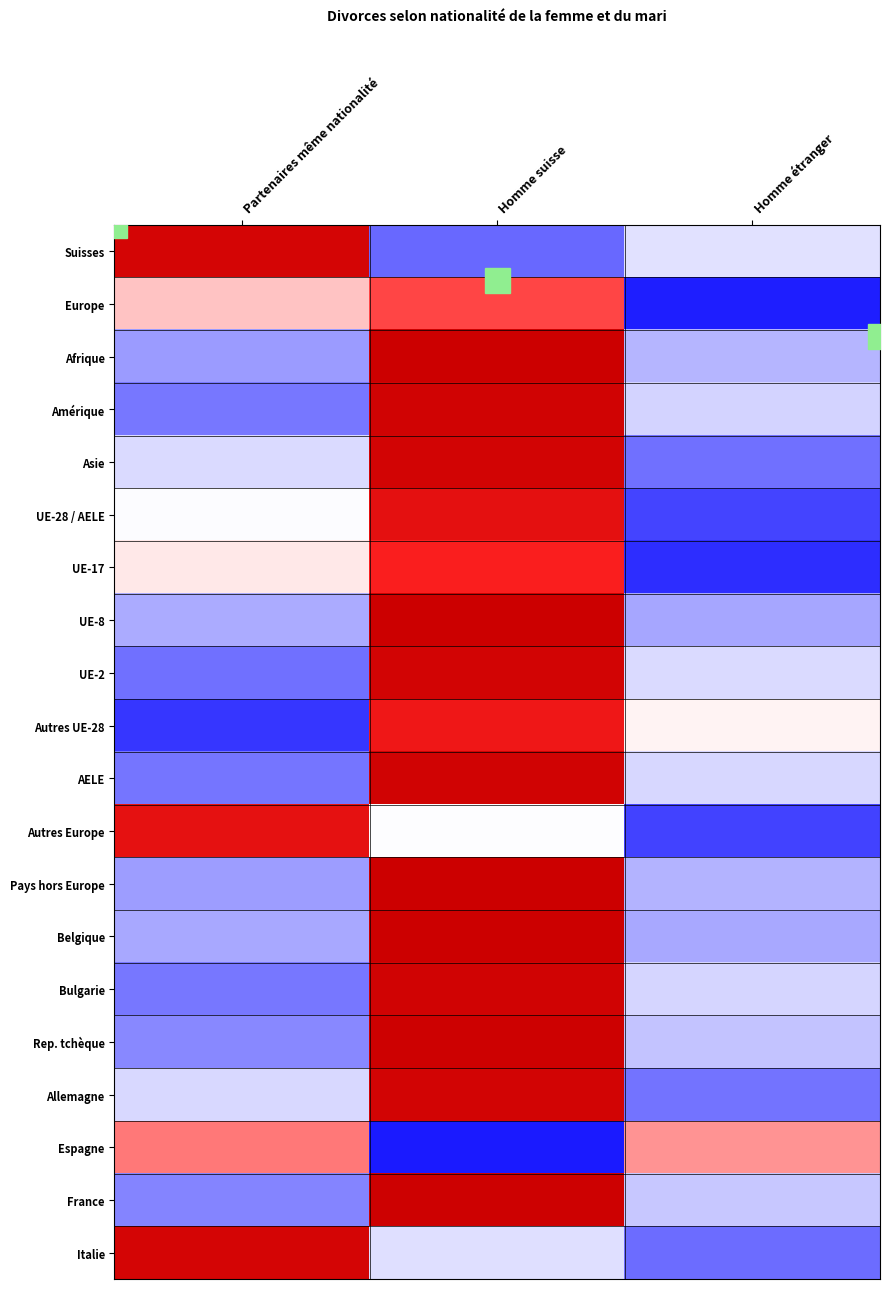

Between Partenaires même nationalité and Homme suisse, which is larger?

Partenaires même nationalité